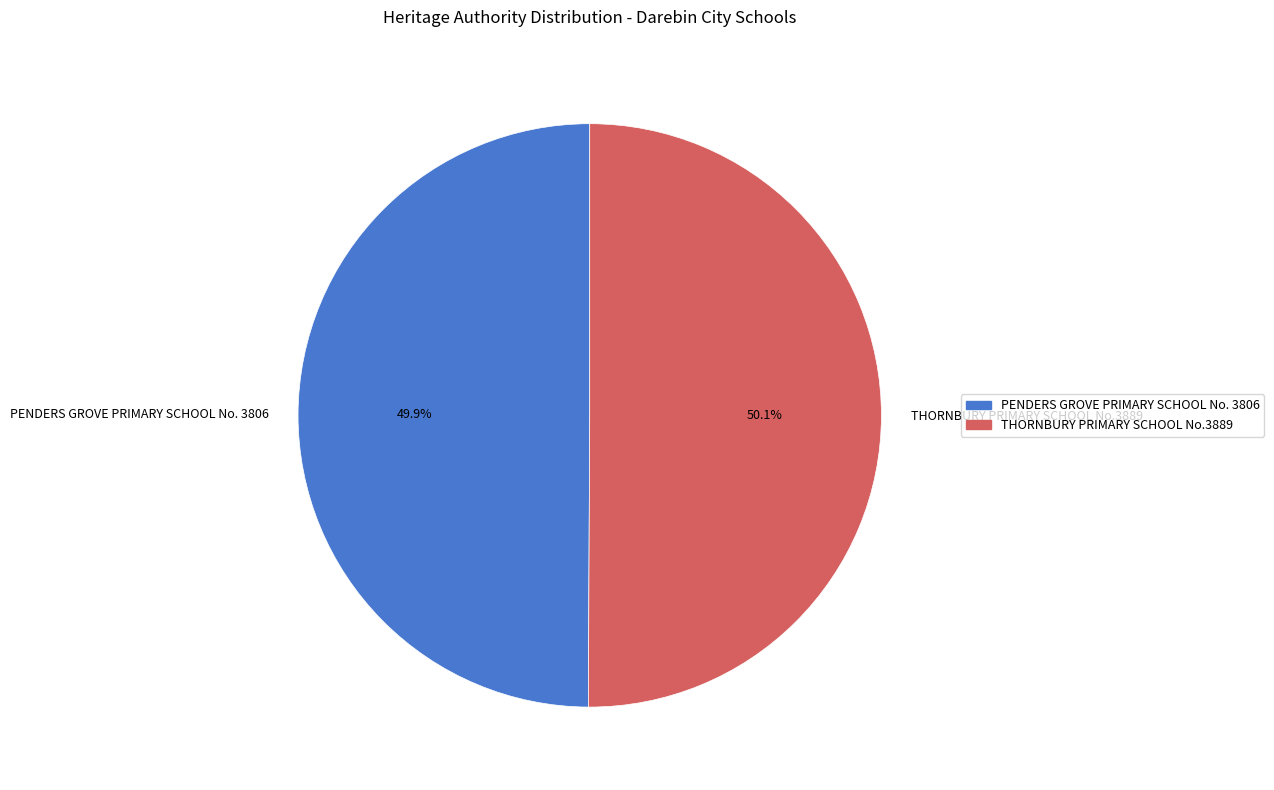

Is it true that PENDERS GROVE PRIMARY SCHOOL No. 3806 is 41% of the pie?

False